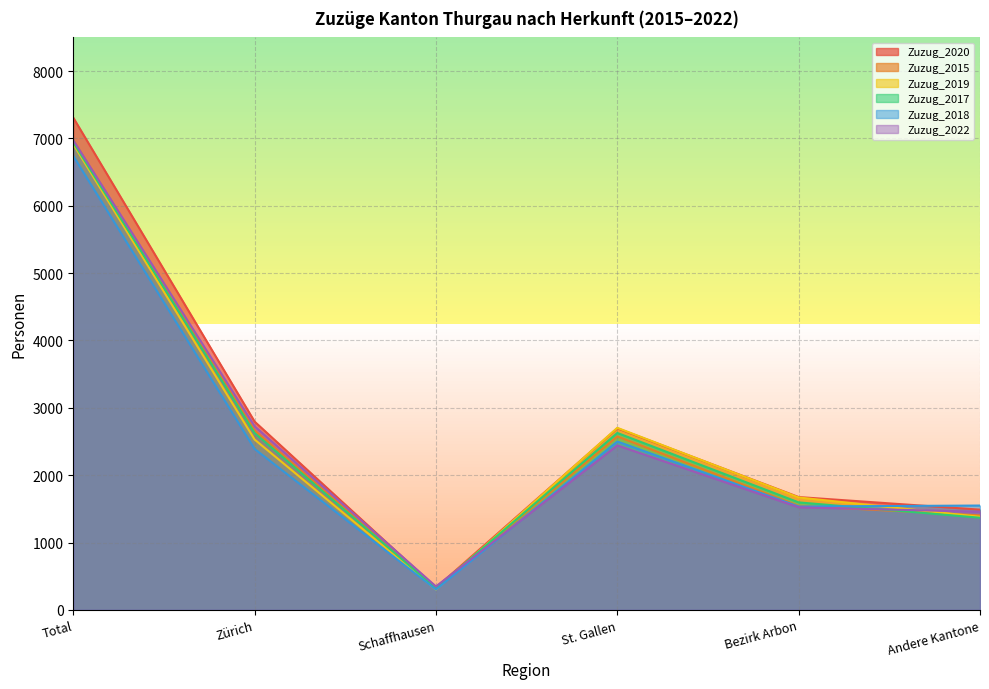

How many interior local valleys does the Zuzug_2022 series have?

1